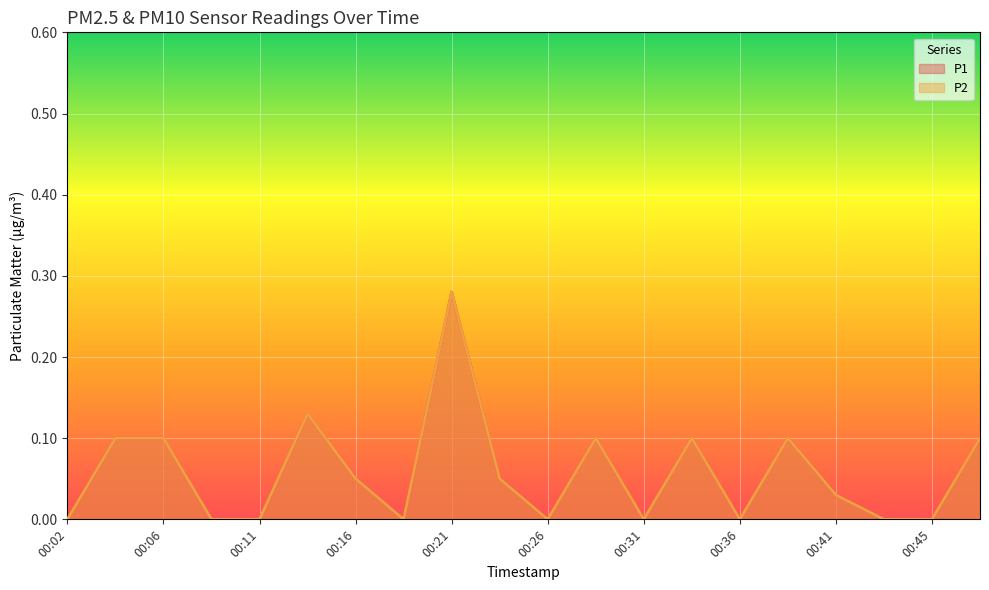

Rank the series at 00:04 from lowest to highest value.

P1, P2